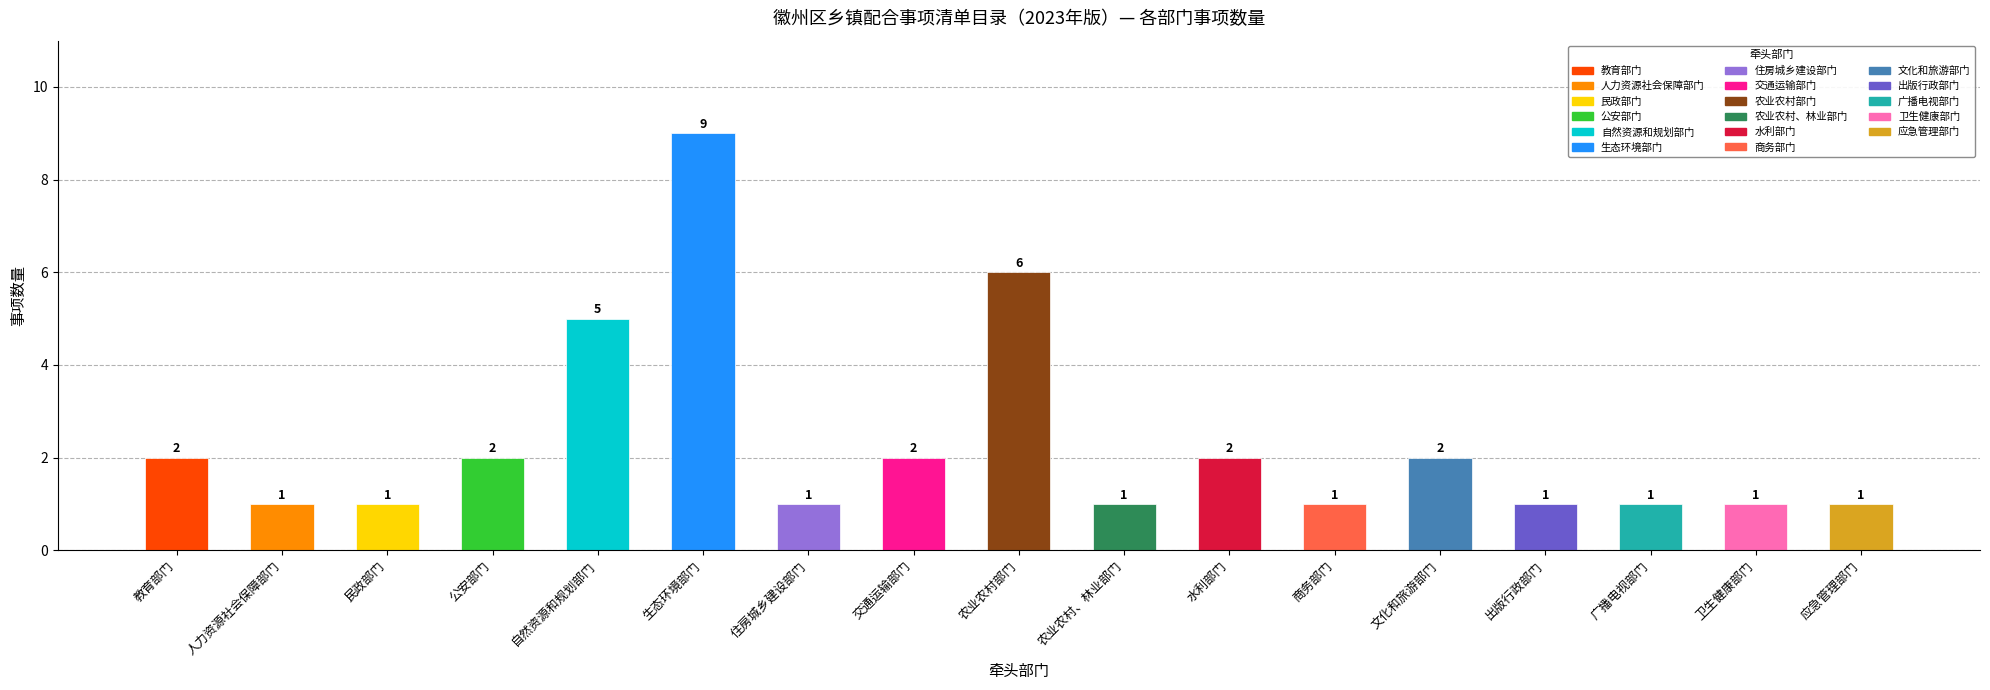

What is the difference between the maximum and second lowest values?

8